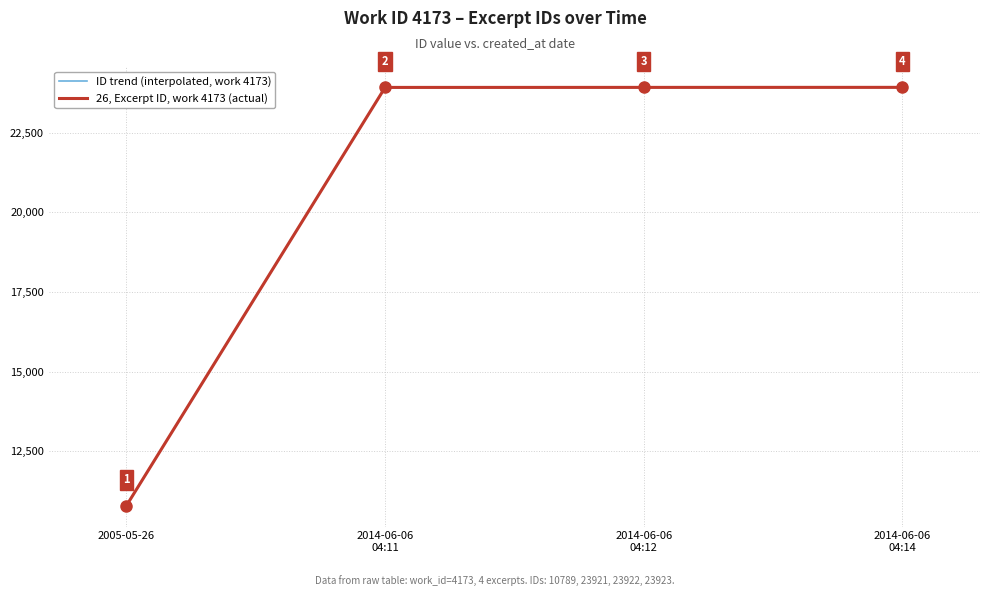

Is it true that 26, Excerpt ID, work 4173 (actual) equals 7503 at 2005-05-26?

False